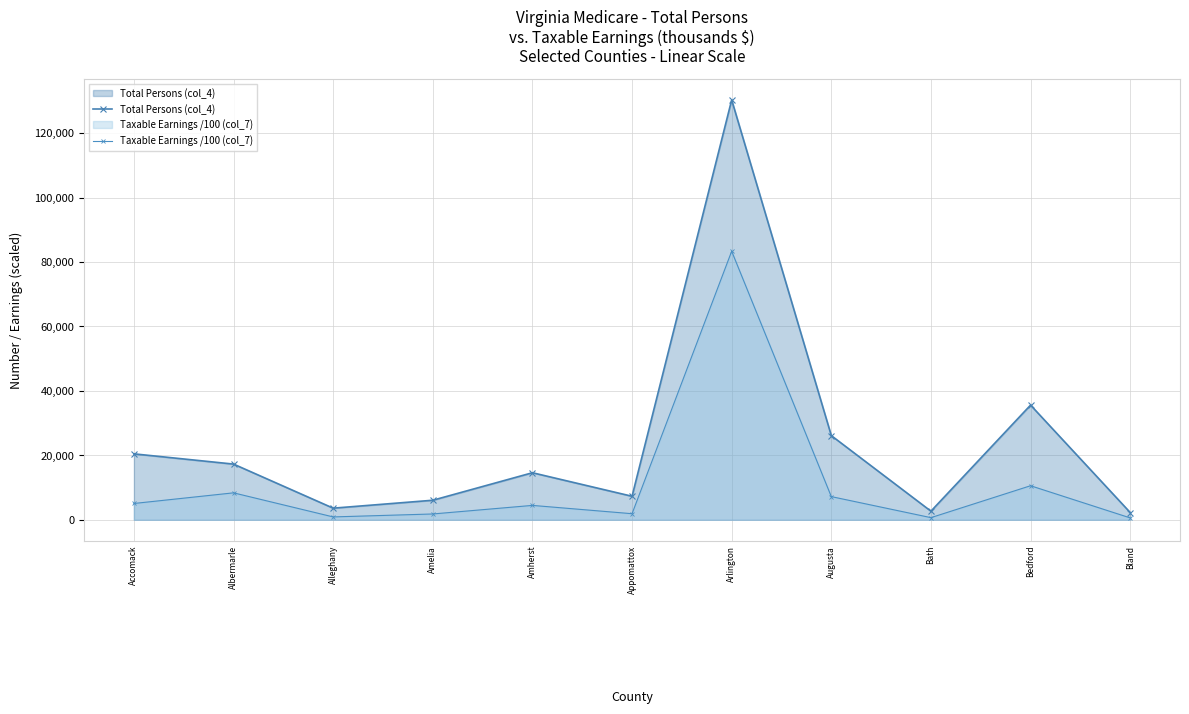

What is the approximate value of Taxable Earnings /100 (col_7) at Arlington?

83332.1